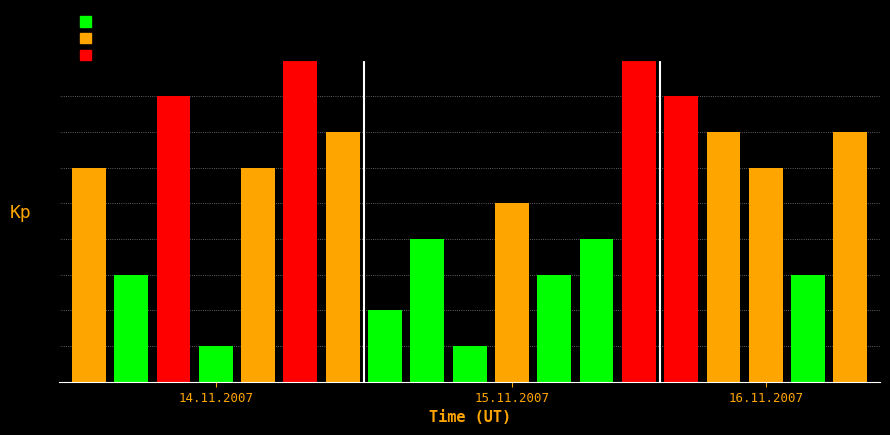

What is the difference between the second highest and minimum values?

8